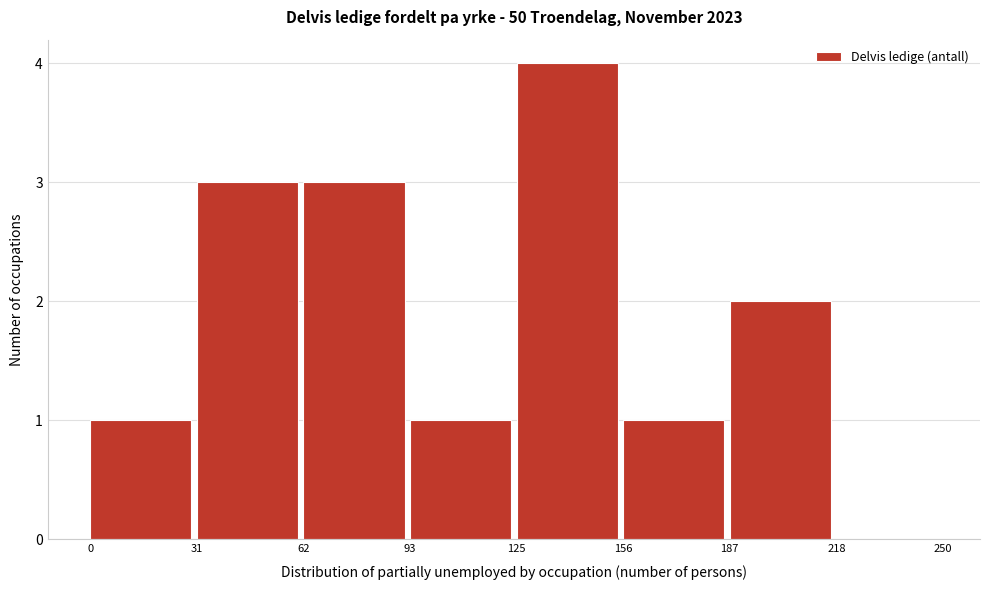

What is the height of the bar covering 62 to 93 on the x-axis? The values are not printed on the chart, so give them approximately, as read against the axis.

3